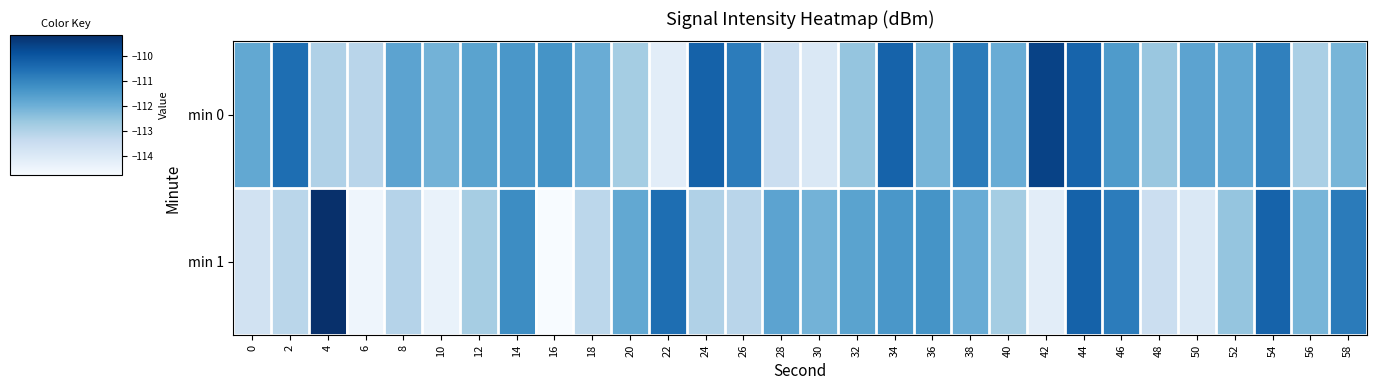

Between 52 and 26, which is larger?

26